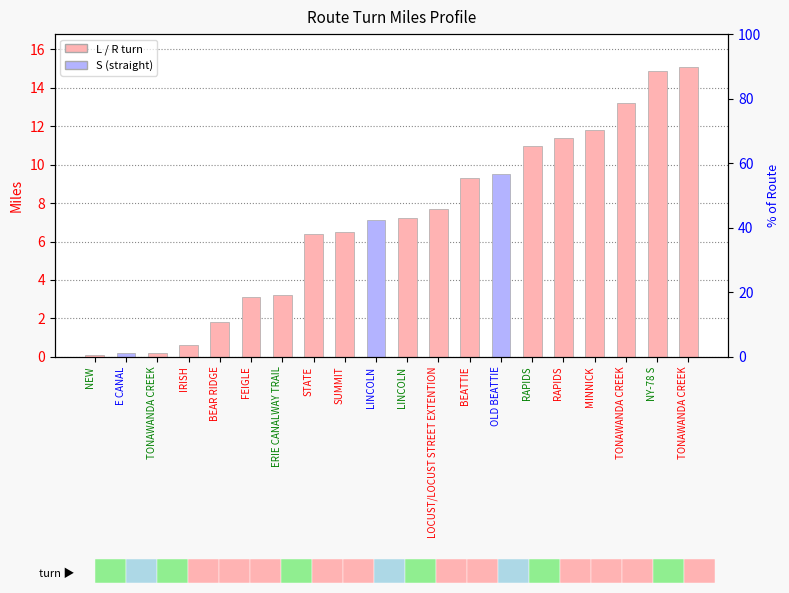

Rank the categories by value from highest to lowest.

TONAWANDA CREEK, NY-78 S, TONAWANDA CREEK, MINNICK, RAPIDS, RAPIDS, OLD BEATTIE, BEATTIE, LOCUST/LOCUST STREET EXTENTION, LINCOLN, LINCOLN, SUMMIT, STATE, ERIE CANALWAY TRAIL, FEIGLE, BEAR RIDGE, IRISH, E CANAL, TONAWANDA CREEK, NEW